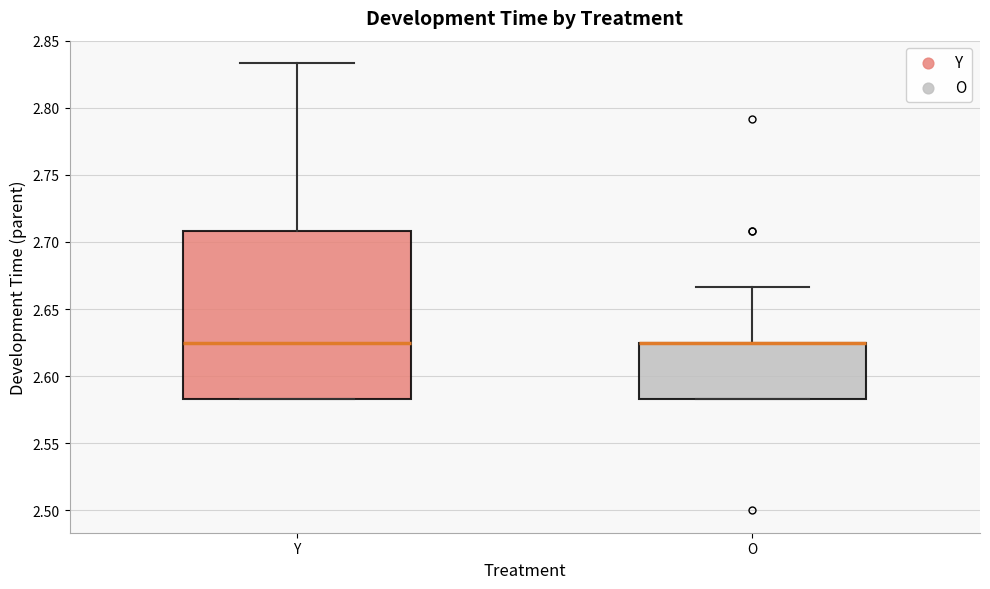

Where is the lower edge of the box for Y on the y-axis? The values are not printed on the chart, so give them approximately, as read against the axis.

2.585